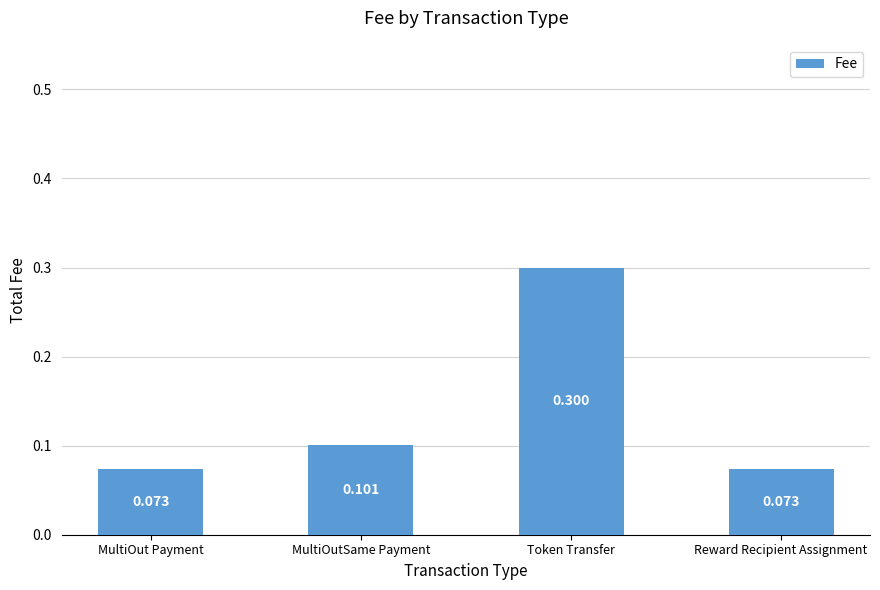

Between MultiOutSame Payment and Reward Recipient Assignment, which is larger?

MultiOutSame Payment